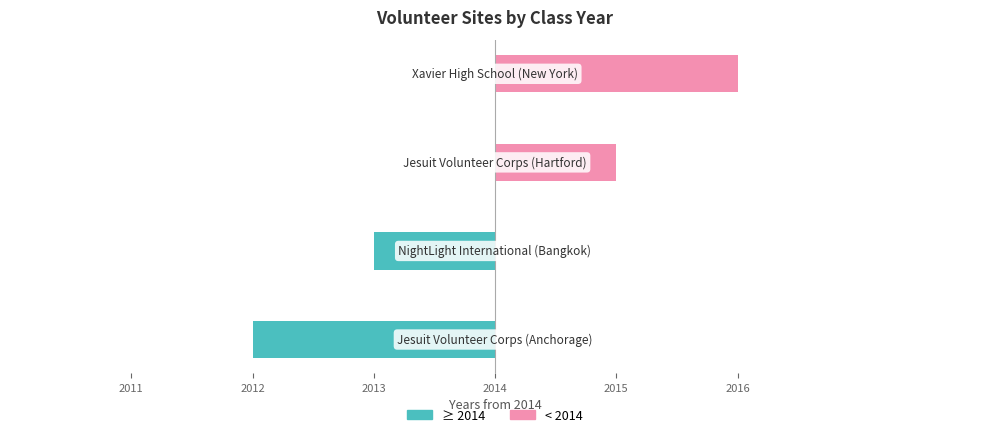

Reading right to left, transcribe all the data shown in this chart.

≥ 2014: 2014=0	2013=0	2012=-1	2011=-2
< 2014: 2014=2	2013=1	2012=0	2011=0